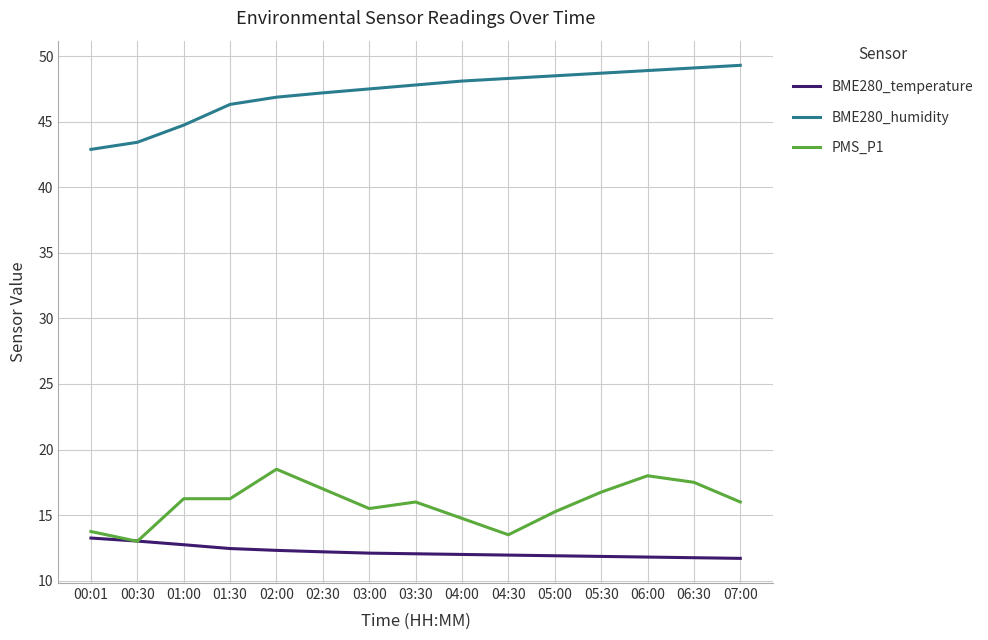

True or false: BME280_humidity and PMS_P1 intersect in this chart.

False